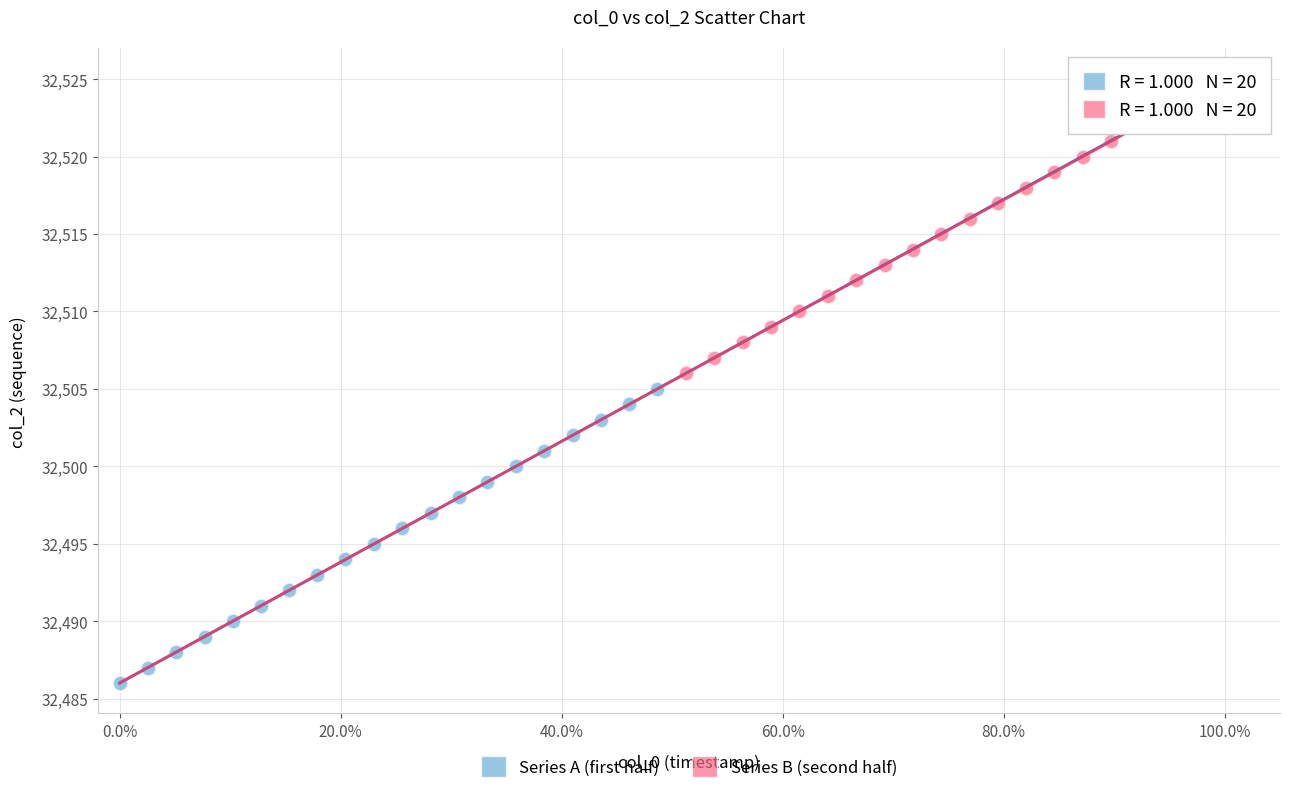

Which series reaches the minimum Y coordinate?

Series A (first half)